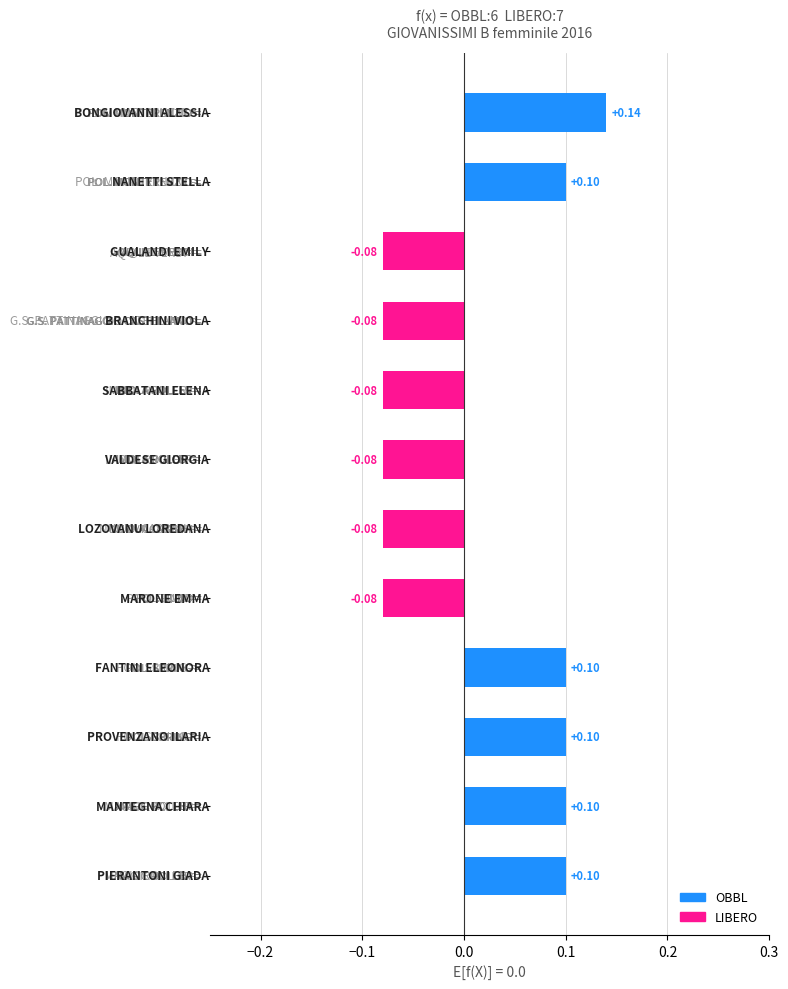

The OBBL series shows 0 at MARONE EMMA. True or false?

False